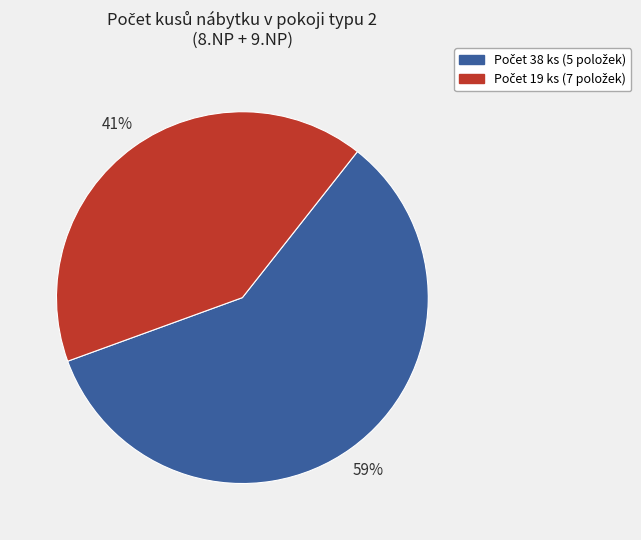

Is there any slice that represents more than half of the pie?

Yes